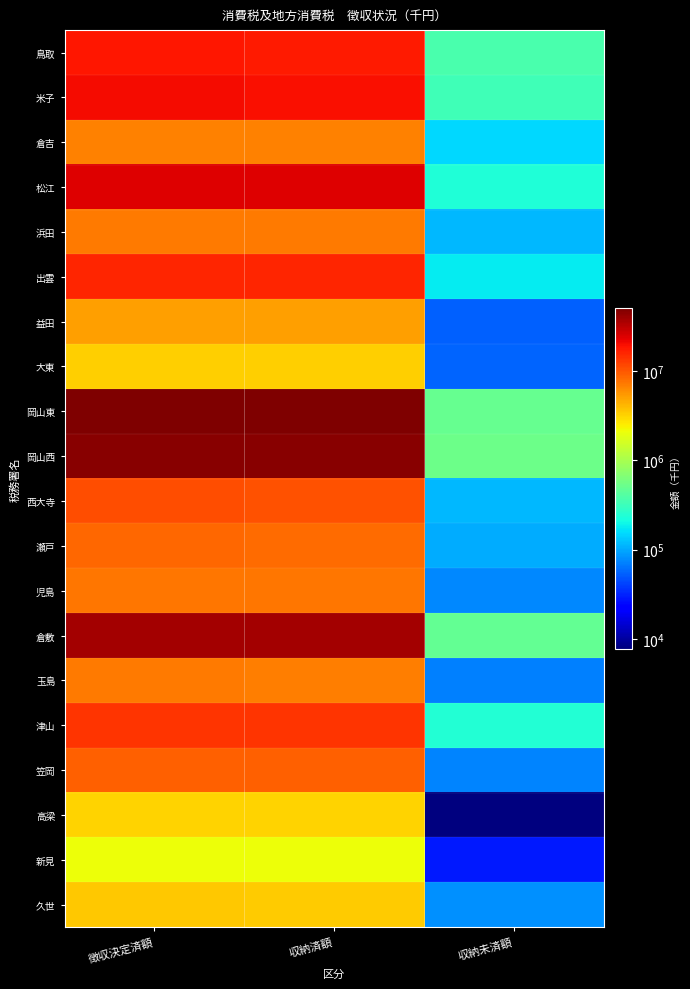

Reading left to right, list all the values displayed in this chart.

鳥取: 徴収決定済額=18431971	収納済額=18050238	収納未済額=367430
米子: 徴収決定済額=20261918	収納済額=19914877	収納未済額=336706
倉吉: 徴収決定済額=6906715	収納済額=6753695	収納未済額=149900
松江: 徴収決定済額=24534959	収納済額=24286814	収納未済額=234252
浜田: 徴収決定済額=7373364	収納済額=7258630	収納未済額=114146
出雲: 徴収決定済額=16192547	収納済額=16005669	収納未済額=177495
益田: 徴収決定済額=5241561	収納済額=5186890	収納未済額=53817
大東: 徴収決定済額=3346058	収納済額=3290401	収納未済額=54787
岡山東: 徴収決定済額=50690595	収納済額=50178565	収納未済額=502776
岡山西: 徴収決定済額=46764581	収納済額=46201076	収納未済額=536865
西大寺: 徴収決定済額=10889338	収納済額=10766616	収納未済額=114682
瀬戸: 徴収決定済額=8532305	収納済額=8429379	収納未済額=102892
児島: 徴収決定済額=7605149	収納済額=7528851	収納未済額=76299
倉敷: 徴収決定済額=37765973	収納済額=37268489	収納未済額=482488
玉島: 徴収決定済額=7170804	収納済額=7092652	収納未済額=71403
津山: 徴収決定済額=14054978	収納済額=13807130	収納未済額=239871
笠岡: 徴収決定済額=9377433	収納済額=9303497	収納未済額=72477
高梁: 徴収決定済額=3157232	収納済額=3149001	収納未済額=7733
新見: 徴収決定済額=2131893	収納済額=2103290	収納未済額=28521
久世: 徴収決定済額=3532845	収納済額=3451712	収納未済額=81056